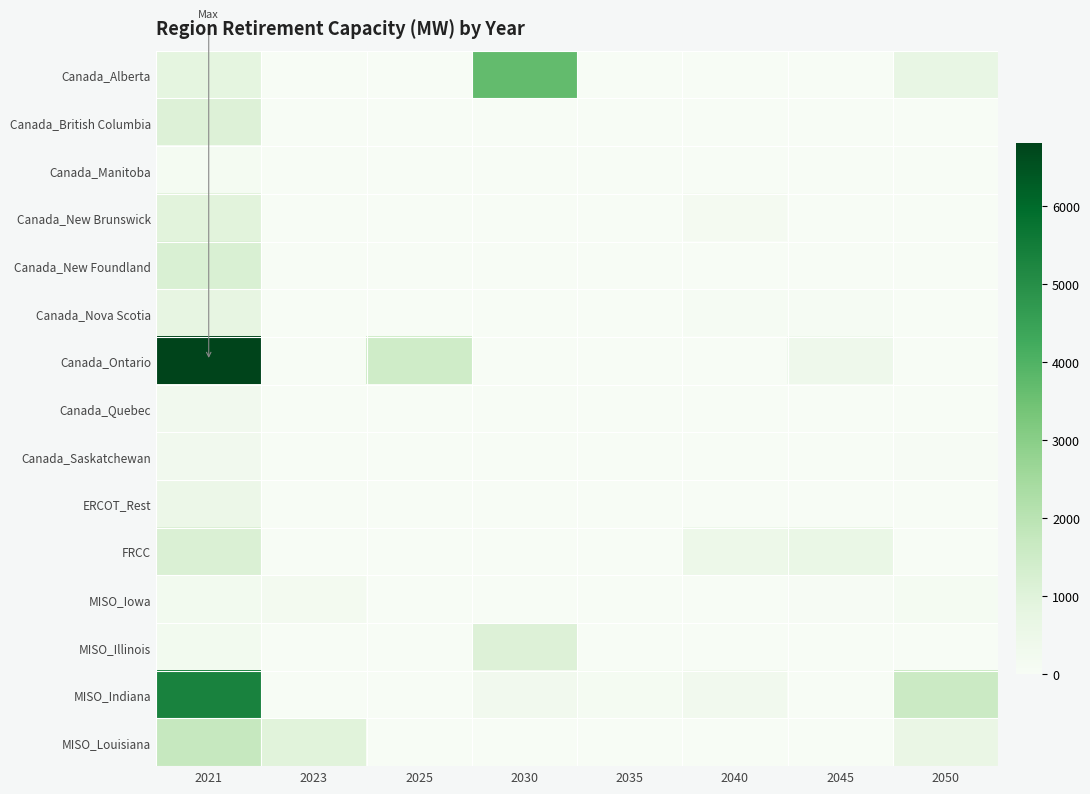

Rank the series at 2023 from lowest to highest value.

Canada_Alberta, Canada_British Columbia, Canada_Manitoba, Canada_New Brunswick, Canada_New Foundland, Canada_Ontario, Canada_Quebec, Canada_Saskatchewan, ERCOT_Rest, FRCC, MISO_Illinois, MISO_Indiana, Canada_Nova Scotia, MISO_Iowa, MISO_Louisiana